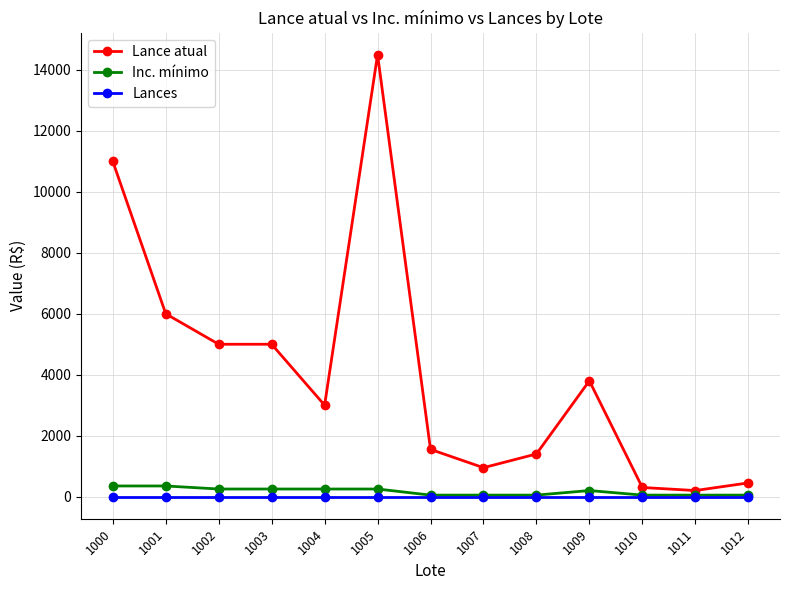

What is the value of the Inc. mínimo point at the 4th from the left?

250